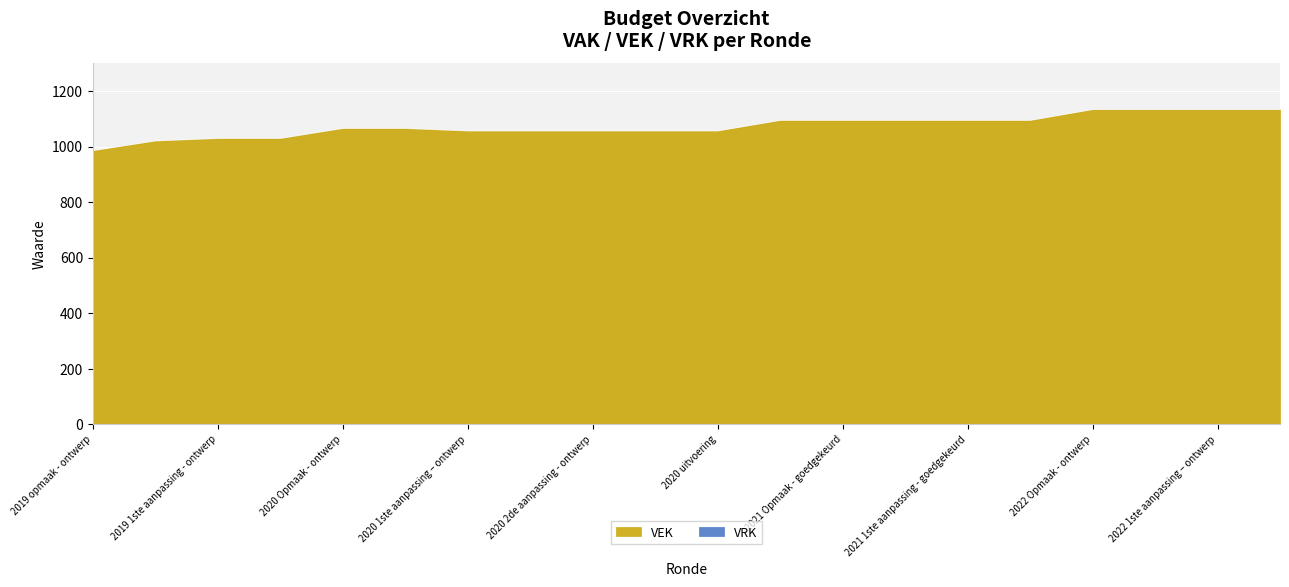

What is the average value?

1074